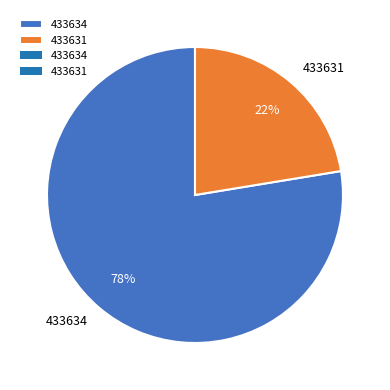

Is the sum of 433631 and 433634 greater than half?

Yes